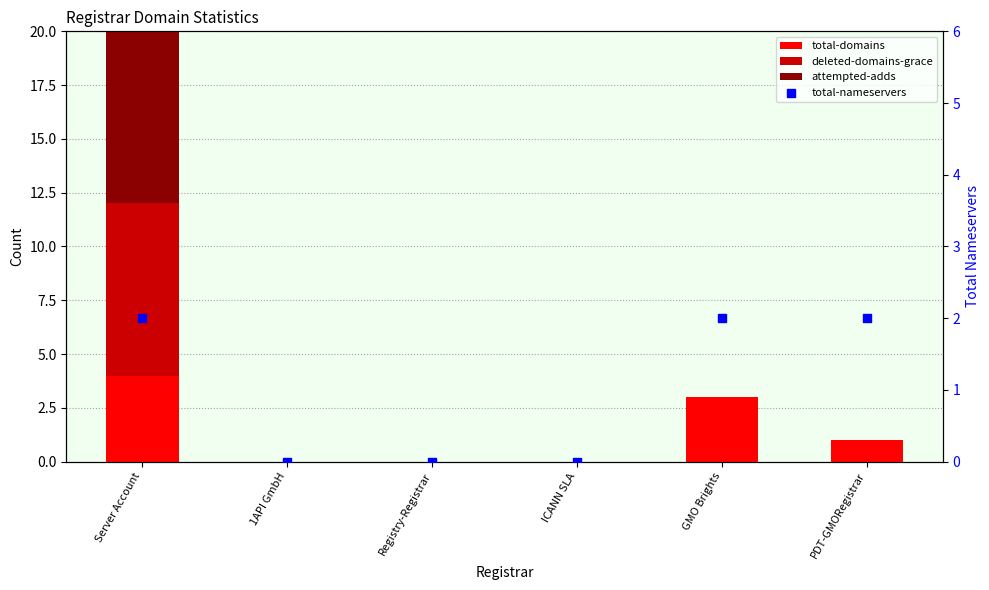

Which series reaches the minimum Y coordinate?

total-domains